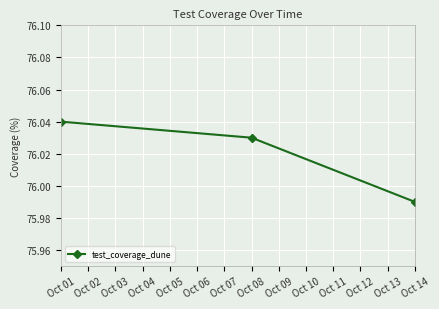

How many lines are shown in the chart?

1